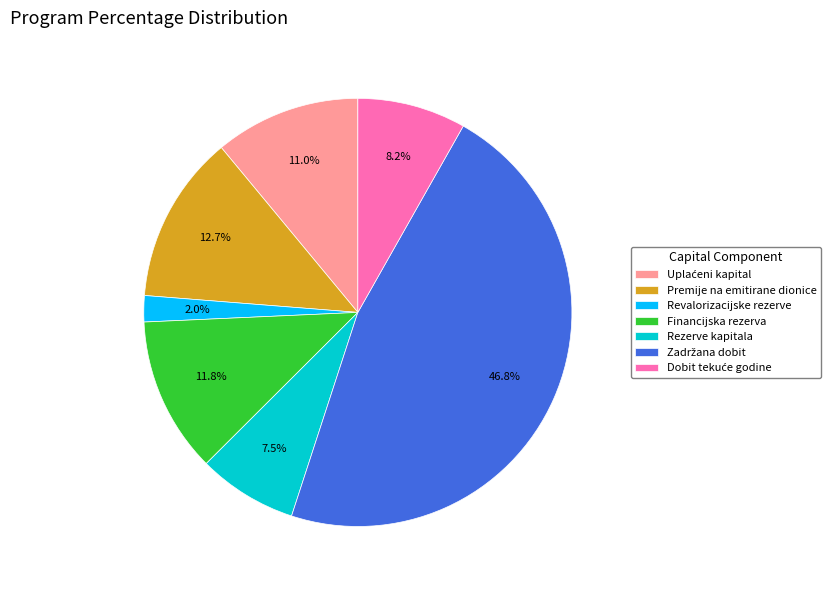

To the nearest percent, what is the average slice percentage?

14%